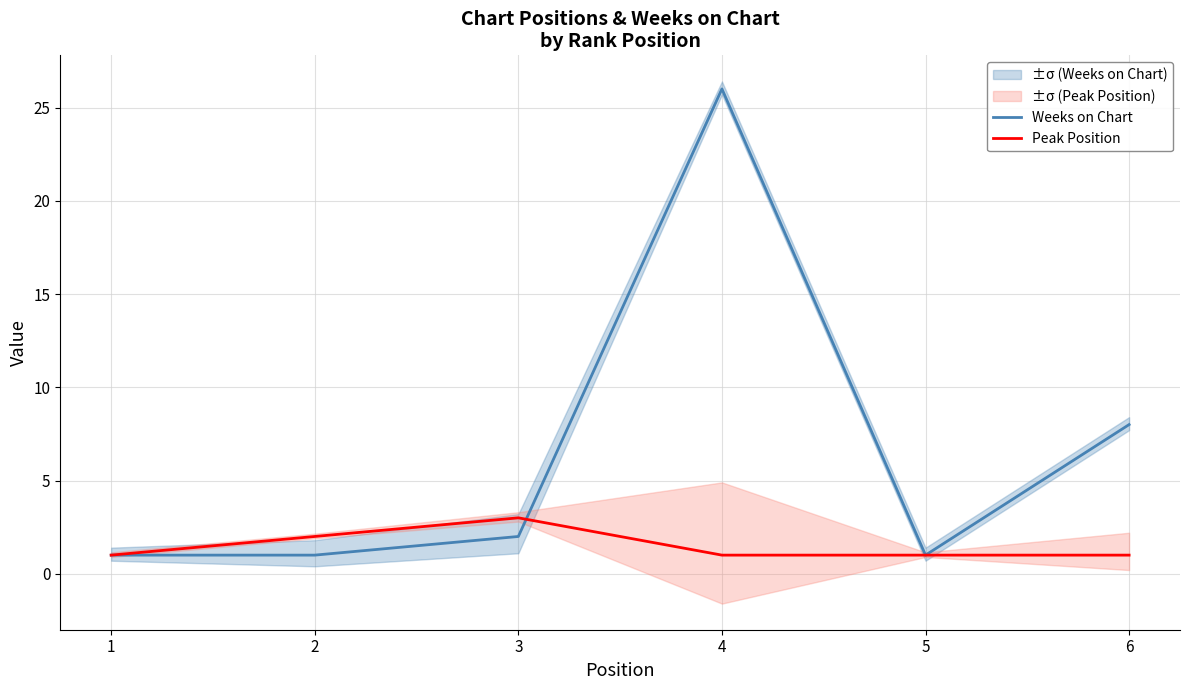

Reading left to right, transcribe all the data shown in this chart.

Weeks on Chart: 1	1	2	26	1	8
Peak Position: 1	2	3	1	1	1